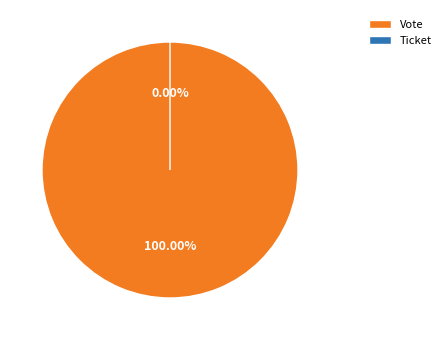

Rank the categories by value from highest to lowest.

Vote, Ticket